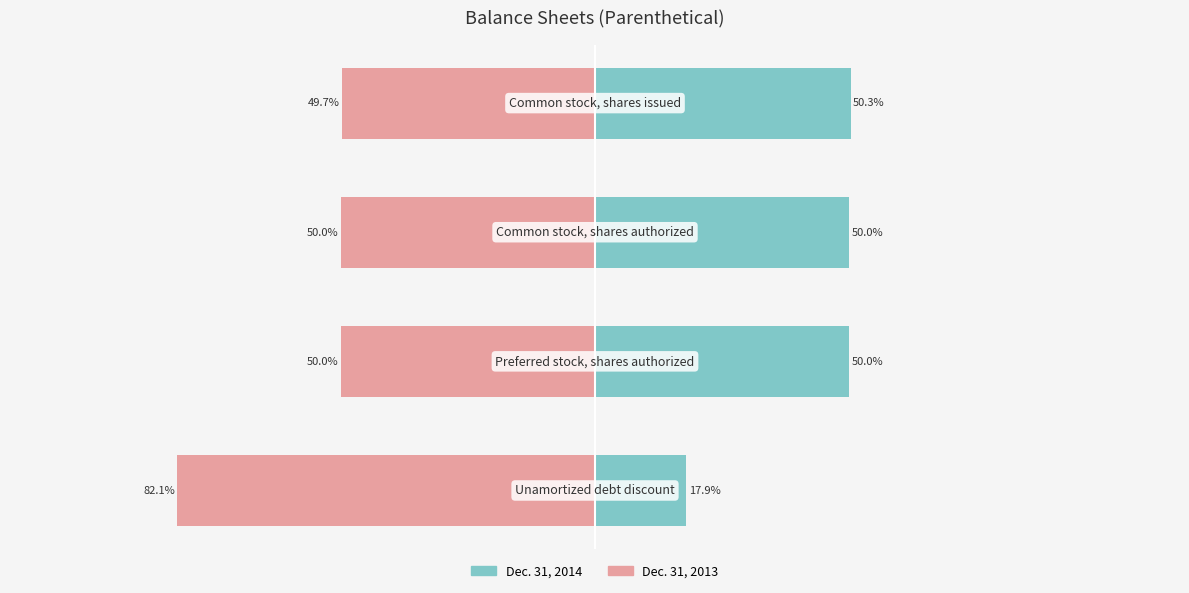

Reading left to right, list all the values displayed in this chart.

Dec. 31, 2013: -82.1	-50.0	-50.0	-49.7
Dec. 31, 2014: 17.9	50.0	50.0	50.3